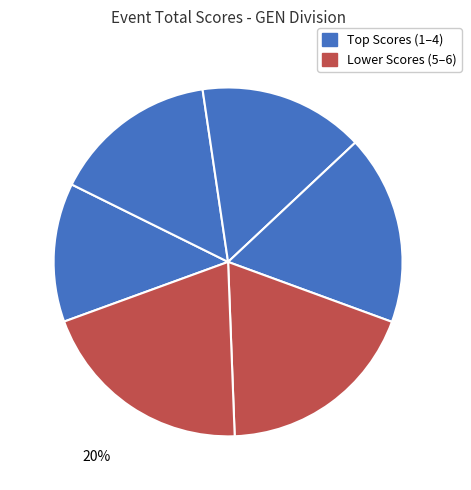

How many slices are in this pie chart?

6